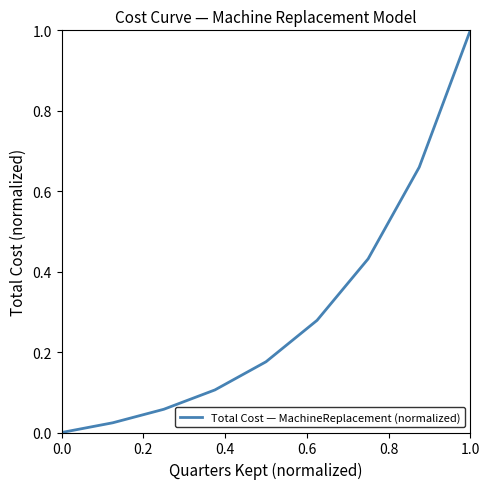

What is the difference between the maximum and minimum values?

1.0